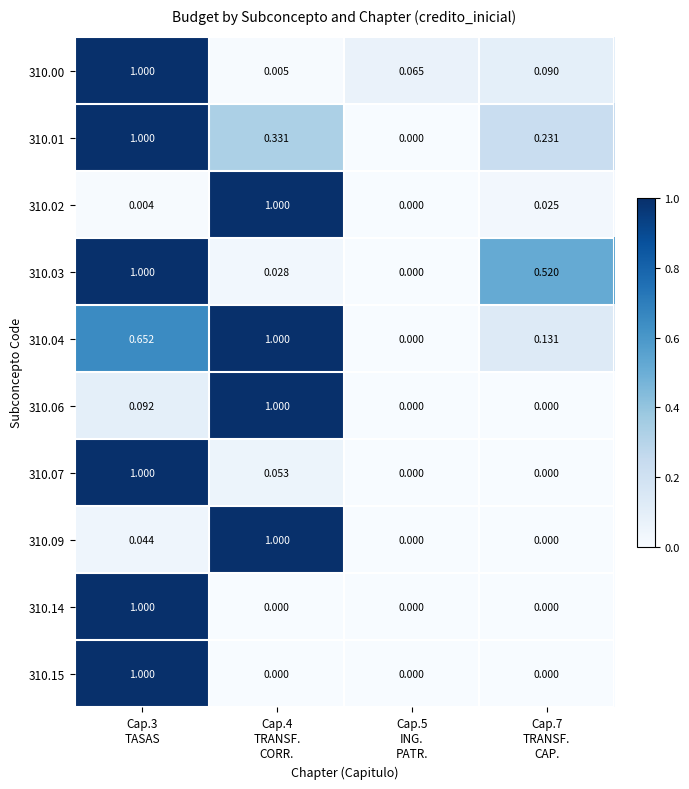

Reading left to right, extract all data points from this chart.

310.00: Cap.3
TASAS=1.0	Cap.4
TRANSF.
CORR.=0.0	Cap.5
ING.
PATR.=0.1	Cap.7
TRANSF.
CAP.=0.1
310.01: Cap.3
TASAS=1.0	Cap.4
TRANSF.
CORR.=0.3	Cap.5
ING.
PATR.=0.0	Cap.7
TRANSF.
CAP.=0.2
310.02: Cap.3
TASAS=0.0	Cap.4
TRANSF.
CORR.=1.0	Cap.5
ING.
PATR.=0.0	Cap.7
TRANSF.
CAP.=0.0
310.03: Cap.3
TASAS=1.0	Cap.4
TRANSF.
CORR.=0.0	Cap.5
ING.
PATR.=0.0	Cap.7
TRANSF.
CAP.=0.5
310.04: Cap.3
TASAS=0.7	Cap.4
TRANSF.
CORR.=1.0	Cap.5
ING.
PATR.=0.0	Cap.7
TRANSF.
CAP.=0.1
310.06: Cap.3
TASAS=0.1	Cap.4
TRANSF.
CORR.=1.0	Cap.5
ING.
PATR.=0.0	Cap.7
TRANSF.
CAP.=0.0
310.07: Cap.3
TASAS=1.0	Cap.4
TRANSF.
CORR.=0.1	Cap.5
ING.
PATR.=0.0	Cap.7
TRANSF.
CAP.=0.0
310.09: Cap.3
TASAS=0.0	Cap.4
TRANSF.
CORR.=1.0	Cap.5
ING.
PATR.=0.0	Cap.7
TRANSF.
CAP.=0.0
310.14: Cap.3
TASAS=1.0	Cap.4
TRANSF.
CORR.=0.0	Cap.5
ING.
PATR.=0.0	Cap.7
TRANSF.
CAP.=0.0
310.15: Cap.3
TASAS=1.0	Cap.4
TRANSF.
CORR.=0.0	Cap.5
ING.
PATR.=0.0	Cap.7
TRANSF.
CAP.=0.0